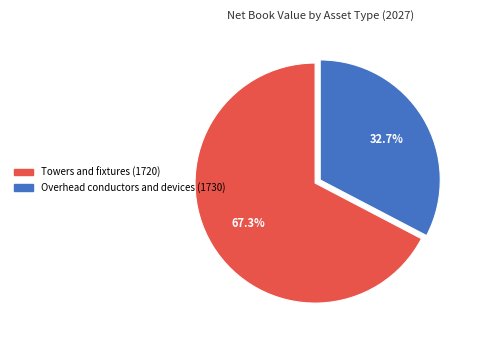

To the nearest percent, what is the average slice percentage?

50%